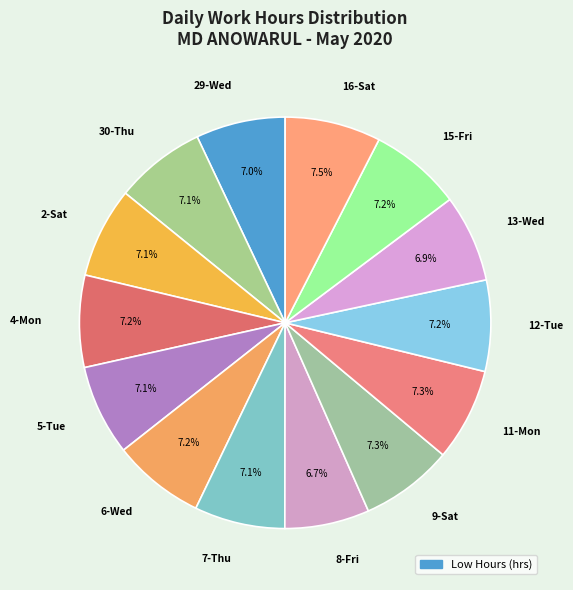

To the nearest percent, what is the difference between the largest and smallest slice percentages?

1%